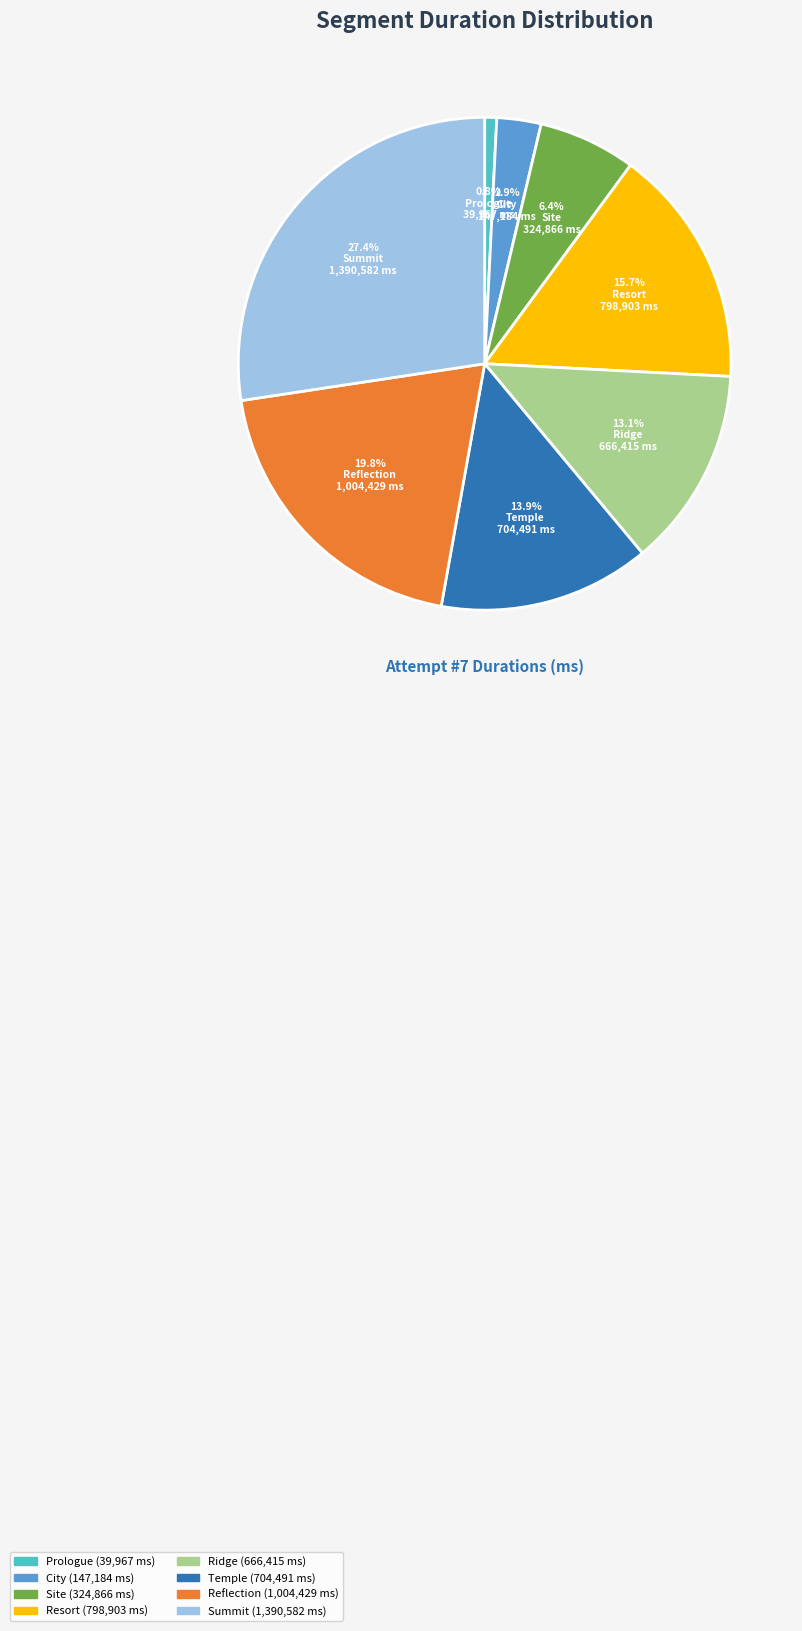

Is the sum of Summit and Reflection greater than half?

No